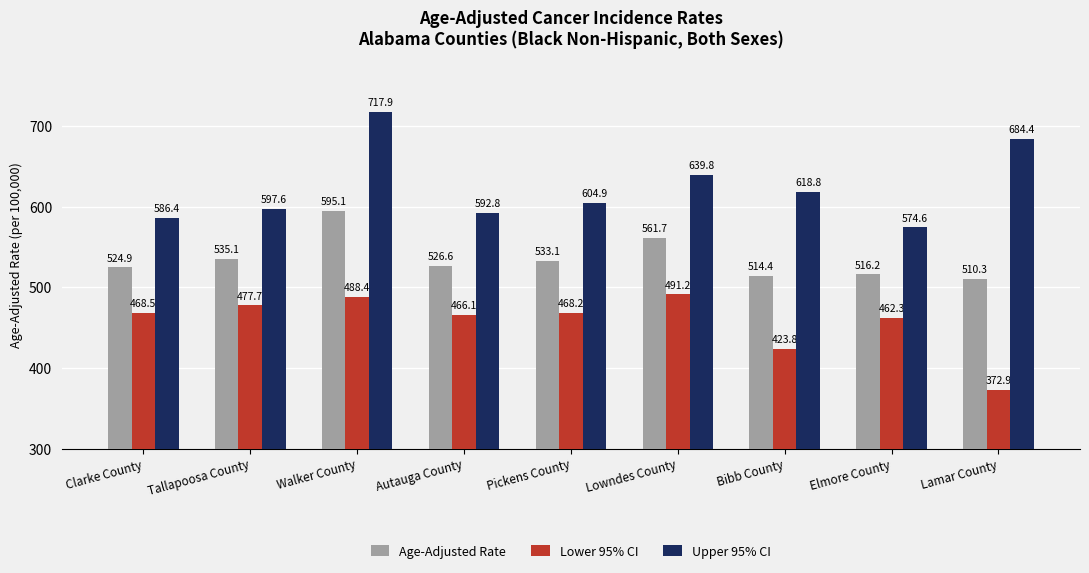

How many data points in Age-Adjusted Rate are above 526?

5